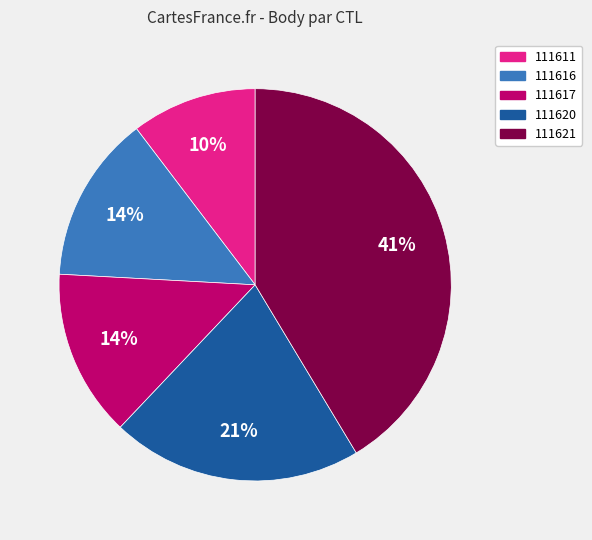

To the nearest percent, what is the difference between the largest and smallest slice percentages?

31%